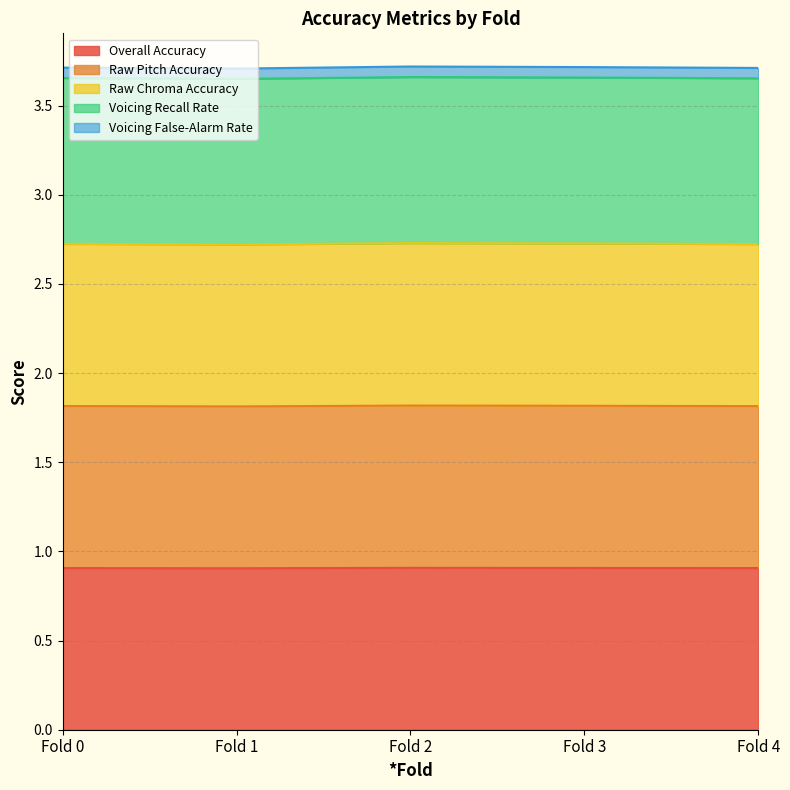

The value of Raw Chroma Accuracy at Fold 0 is 0.8. True or false?

False